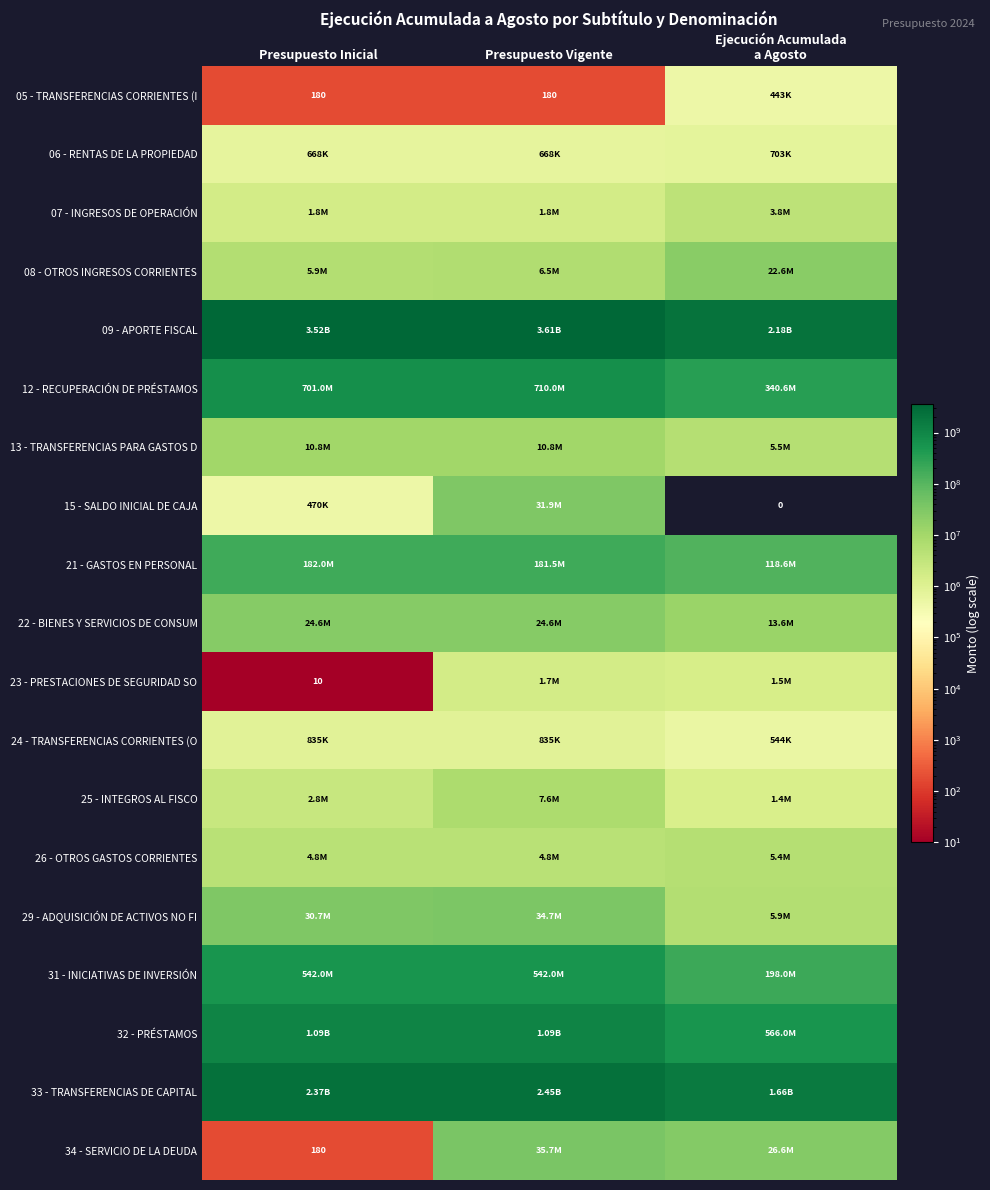

Between Presupuesto Inicial and Presupuesto Vigente, which series saw the biggest shift?

09 - APORTE FISCAL